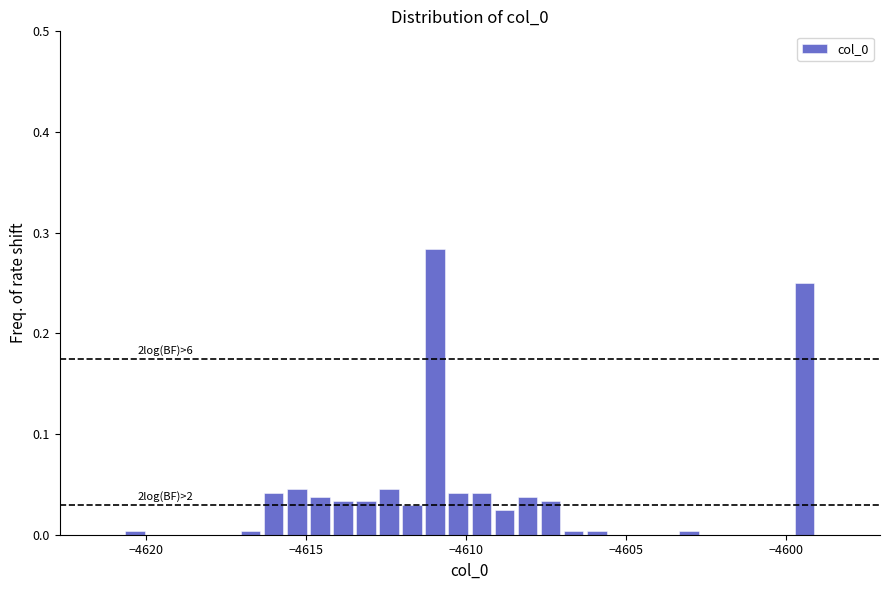

Around what value on the x-axis is the tallest bar? Give the approximate position of its centre, as read against the axis.

-4611.0